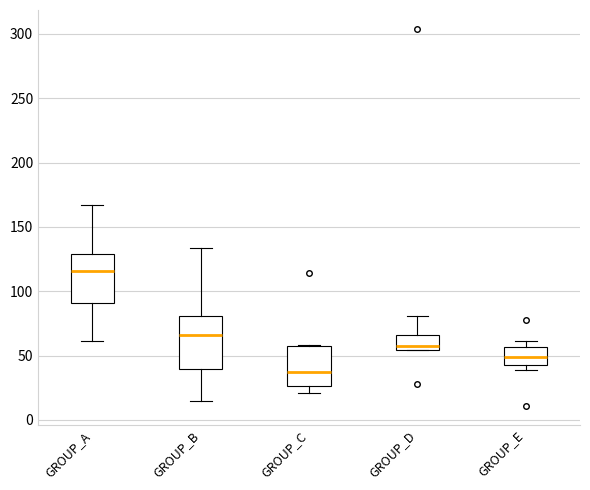

Reading left to right, read every box against the y-axis: the position of its median line, the range the box covers, and the ends of its whiskers. The values are not printed on the chart, so give them approximately, as read against the axis.

GROUP_A: median 115, box 90 to 130, whiskers 60 to 165
GROUP_B: median 65, box 40 to 80, whiskers 15 to 135
GROUP_C: median 35, box 25 to 55, whiskers 20 to 60
GROUP_D: median 60, box 55 to 65, whiskers 55 to 80
GROUP_E: median 50, box 45 to 55, whiskers 40 to 60